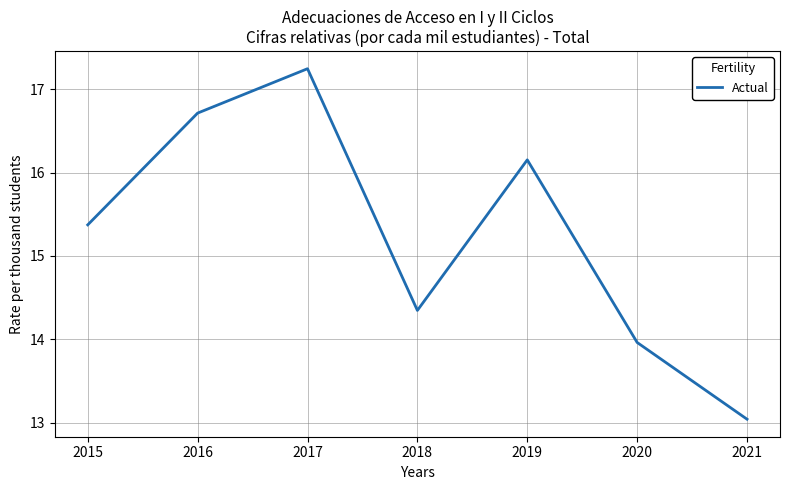

List the labels in order of value, smallest first.

2021, 2020, 2018, 2015, 2019, 2016, 2017